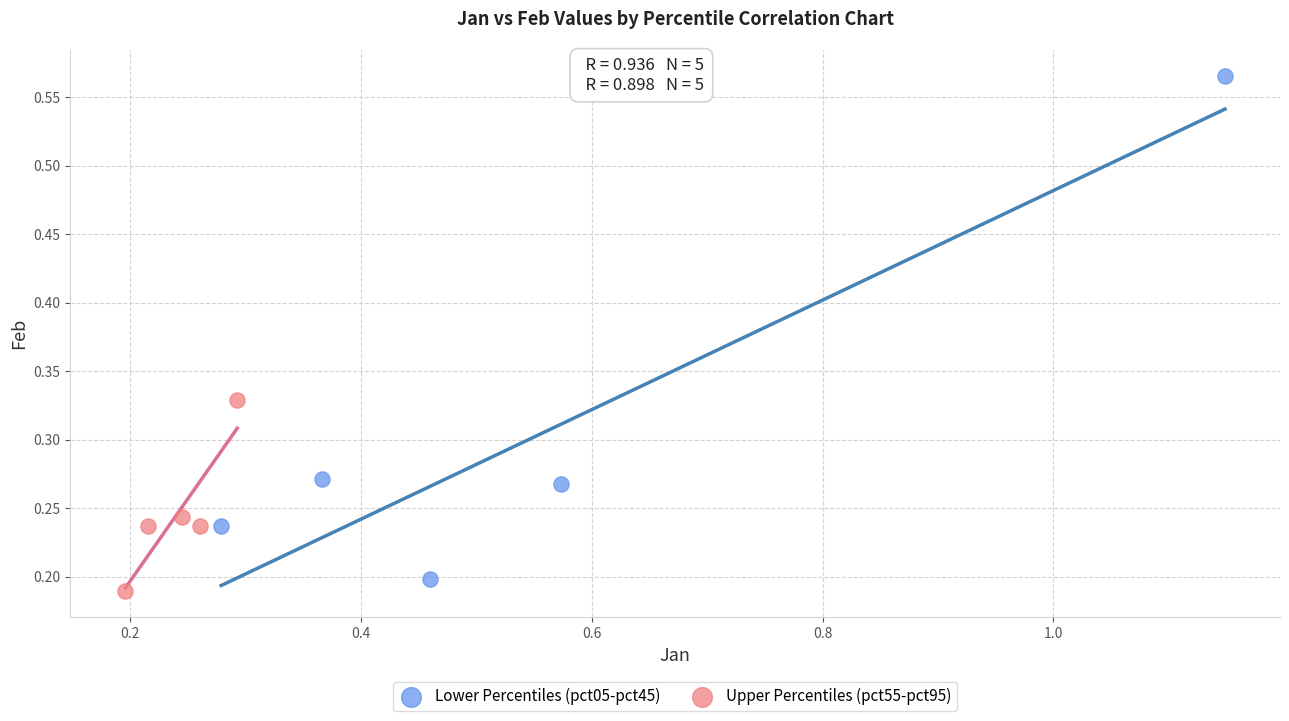

Which series reaches the maximum Y coordinate?

Lower Percentiles (pct05-pct45)